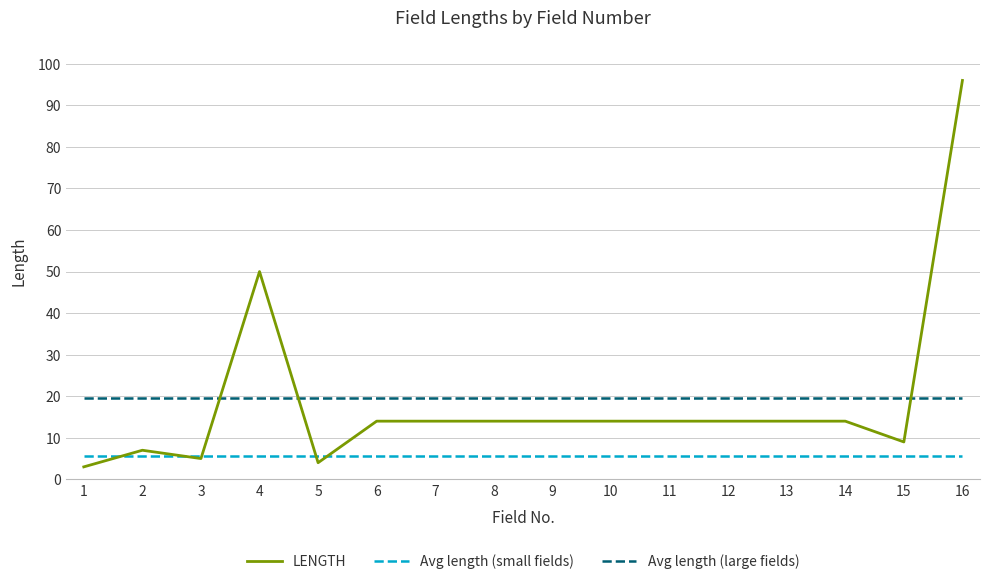

Is it true that the value at 4 is 10?

False